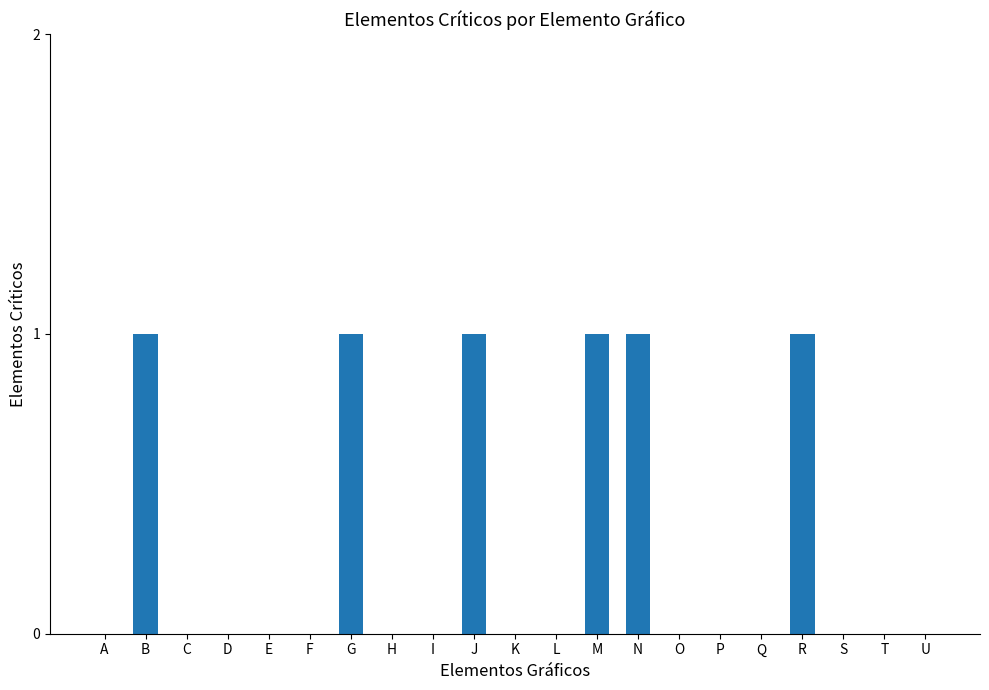

The chart shows a value of 0 at S. True or false?

True